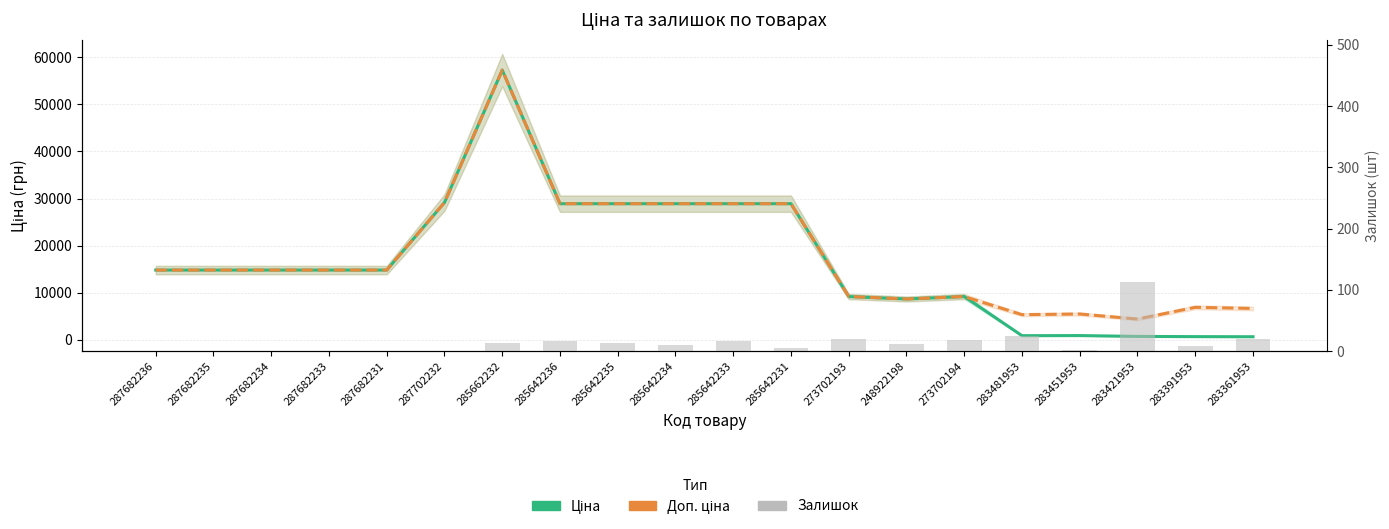

The value of Залишок at 283391953 is 8.0. True or false?

True